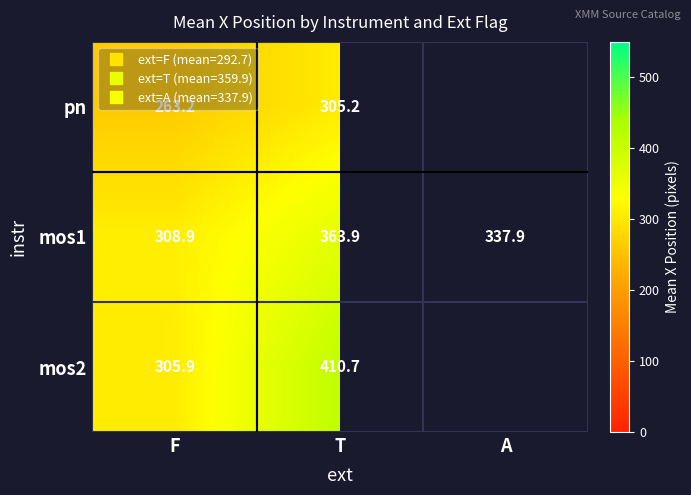

Which has a higher value, T or F?

T